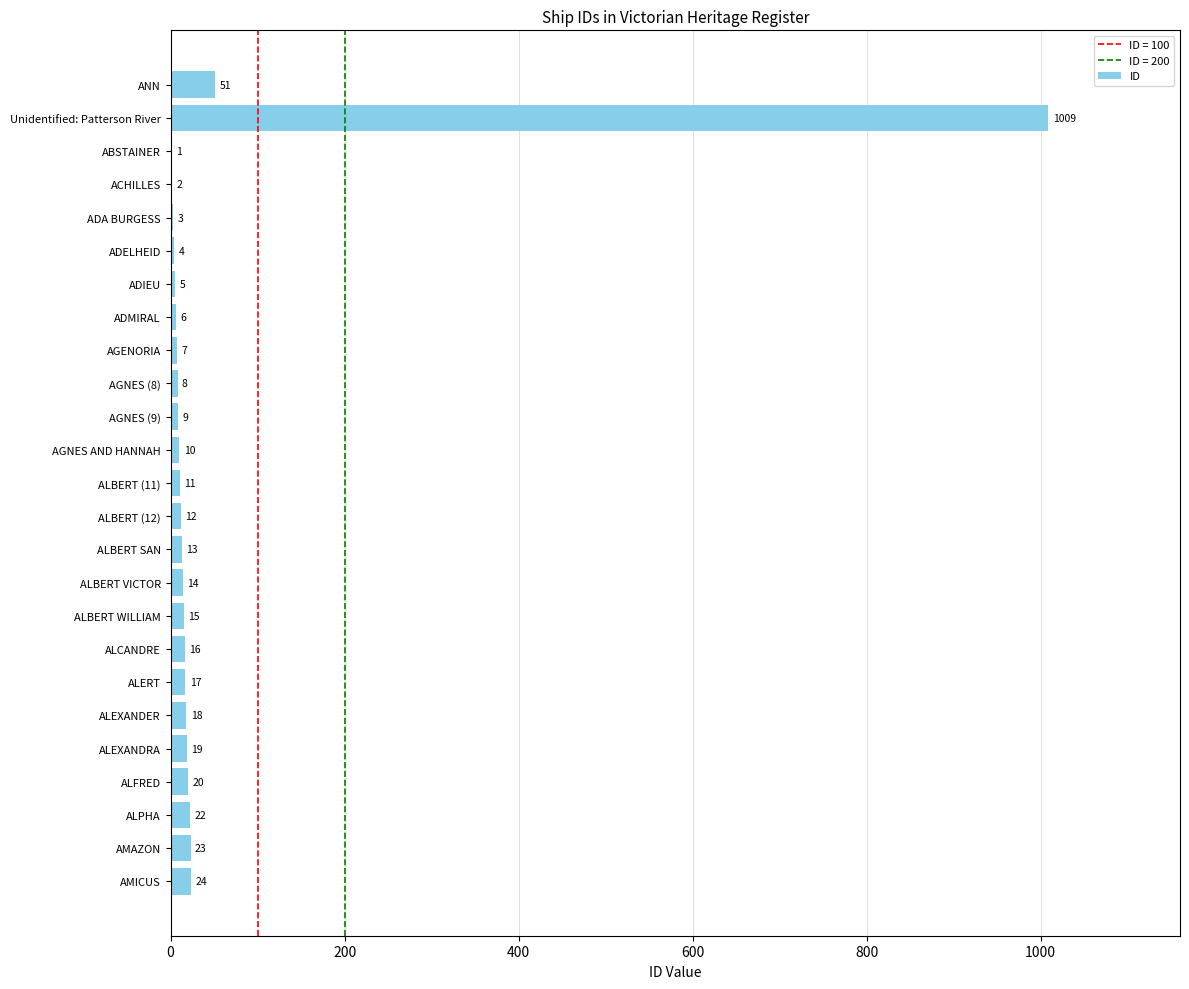

Reading top to bottom, what are all the values shown in this chart?

ANN=51	Unidentified: Patterson River=1009	ABSTAINER=1	ACHILLES=2	ADA BURGESS=3	ADELHEID=4	ADIEU=5	ADMIRAL=6	AGENORIA=7	AGNES (8)=8	AGNES (9)=9	AGNES AND HANNAH=10	ALBERT (11)=11	ALBERT (12)=12	ALBERT SAN=13	ALBERT VICTOR=14	ALBERT WILLIAM=15	ALCANDRE=16	ALERT=17	ALEXANDER=18	ALEXANDRA=19	ALFRED=20	ALPHA=22	AMAZON=23	AMICUS=24